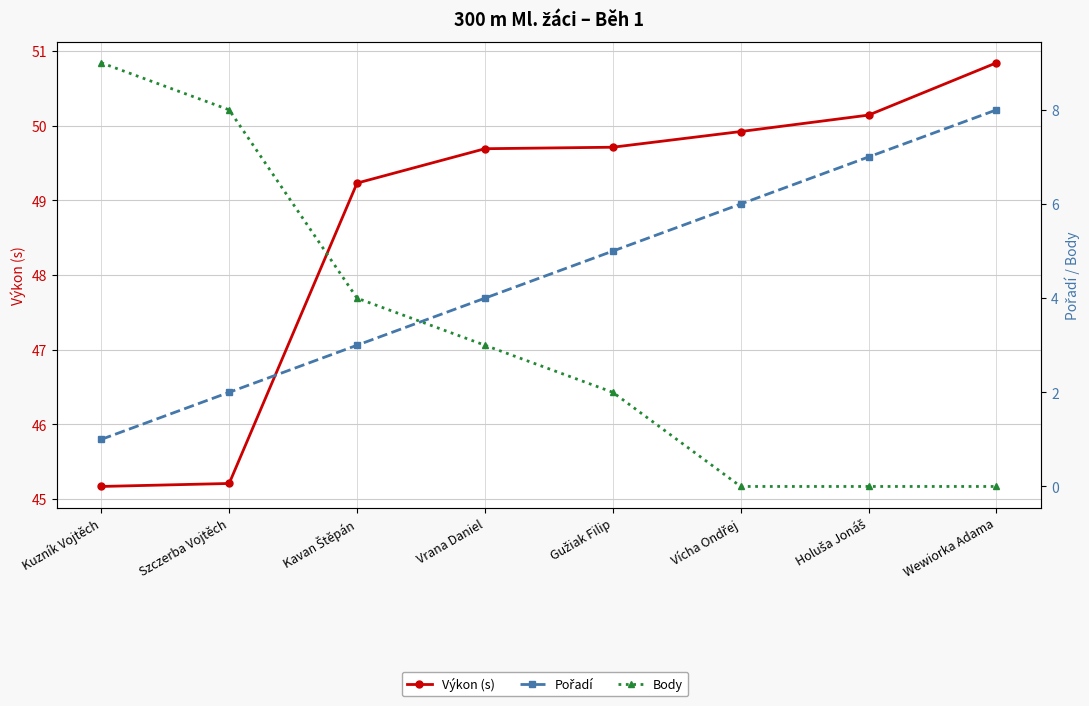

Which series changed the most between Kavan Štěpán and Gužiak Filip?

Pořadí